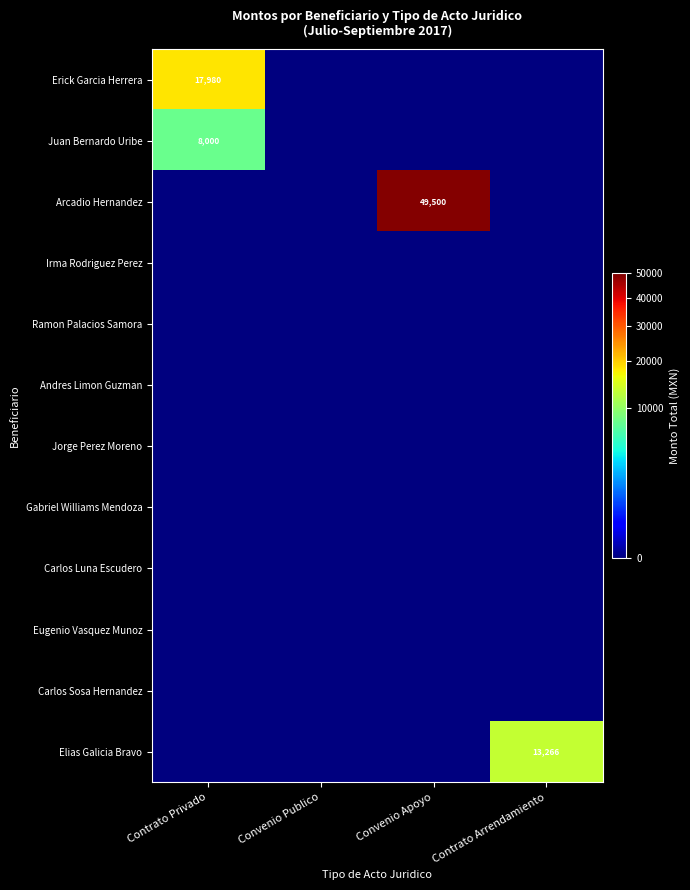

Which label corresponds to the smallest value in the chart?

Convenio Publico